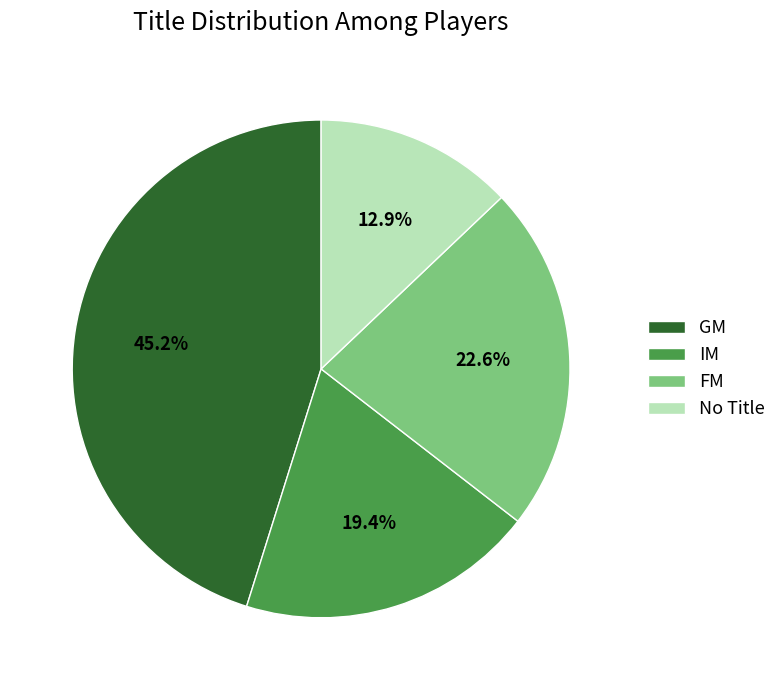

Does FM represent more than half of the total?

No